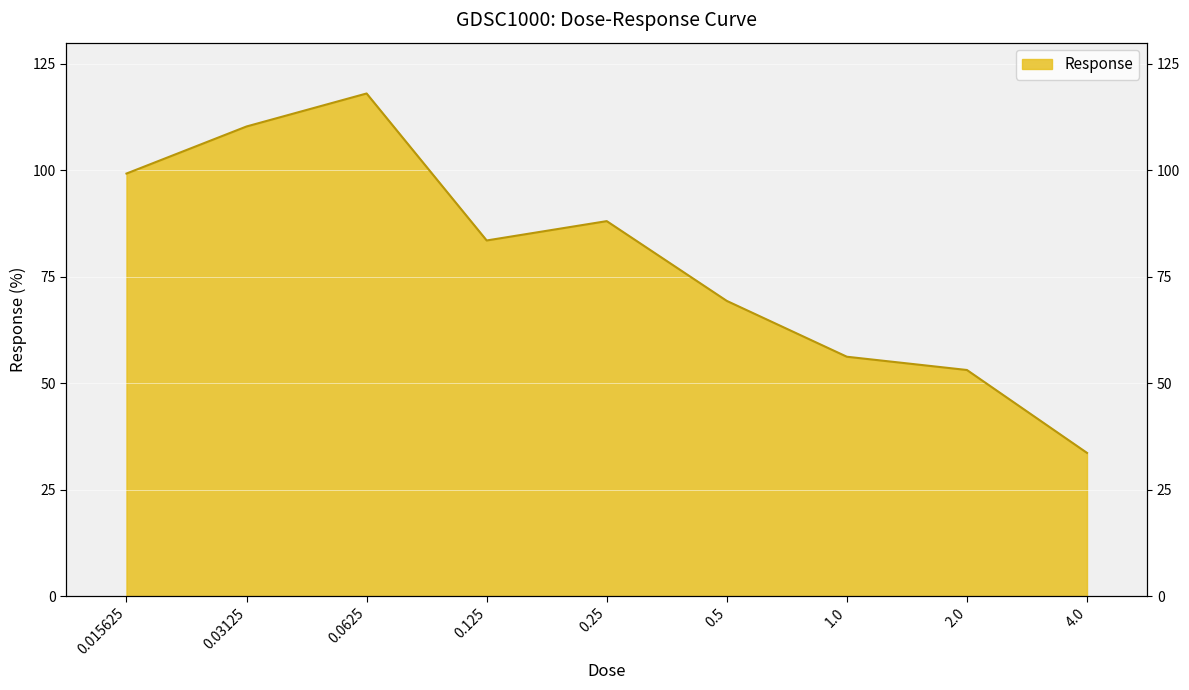

List the labels in order of value, smallest first.

4.0, 2.0, 1.0, 0.5, 0.125, 0.25, 0.015625, 0.03125, 0.0625